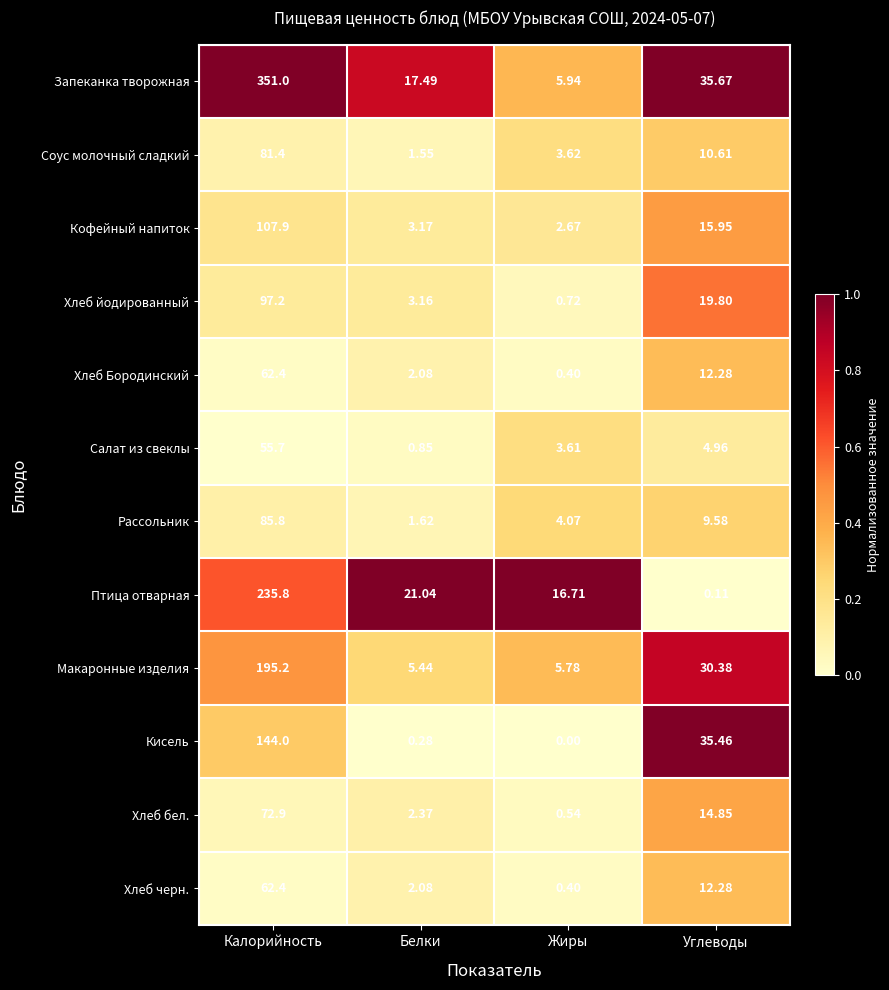

Which category has the highest value in the Хлеб Бородинский series?

Калорийность